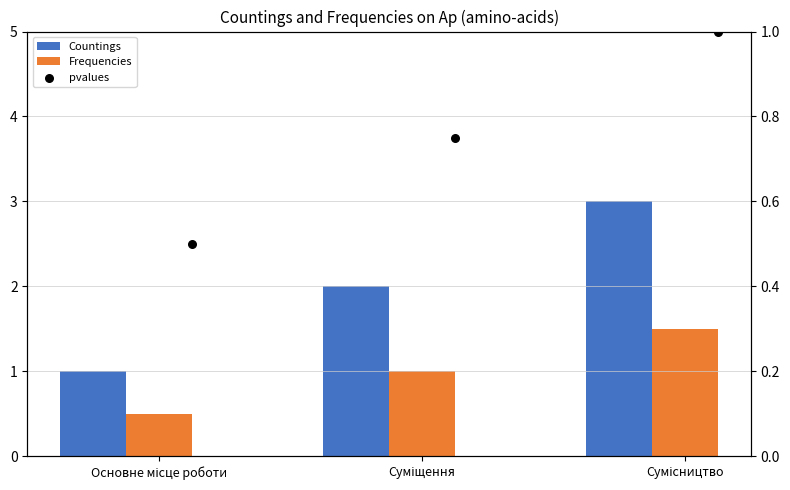

At which category is the sum across all series the highest?

Сумісництво